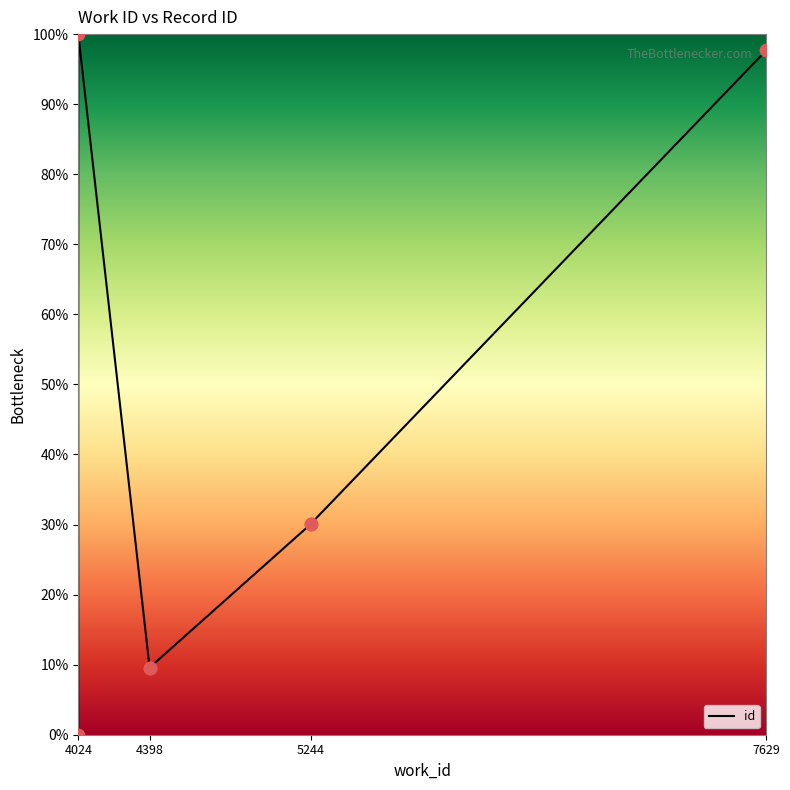

Between 7629 and 5244, which is larger?

7629